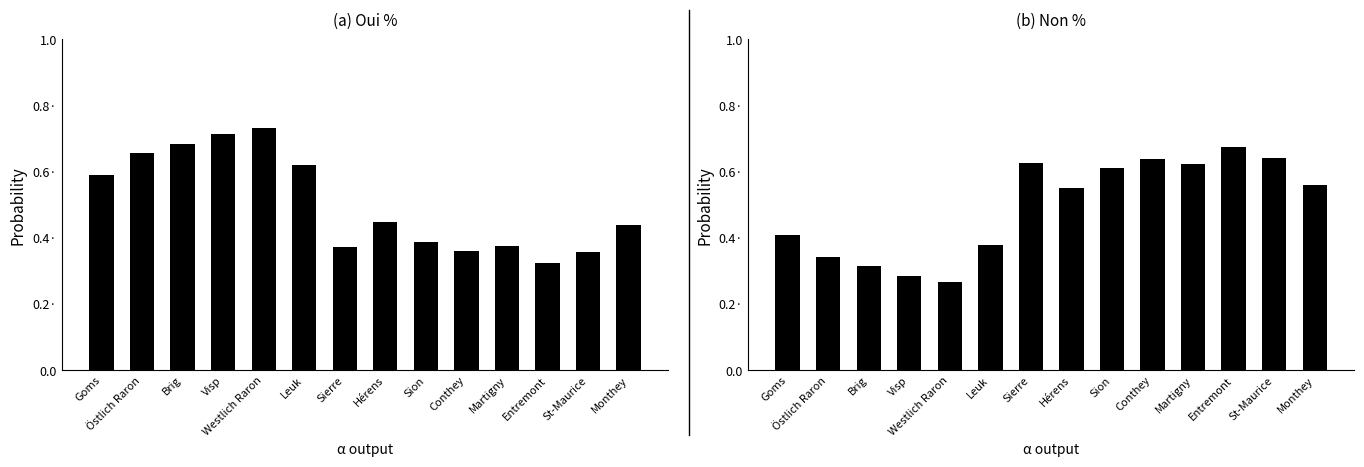

The Oui % series shows 0.3 at Goms. True or false?

False